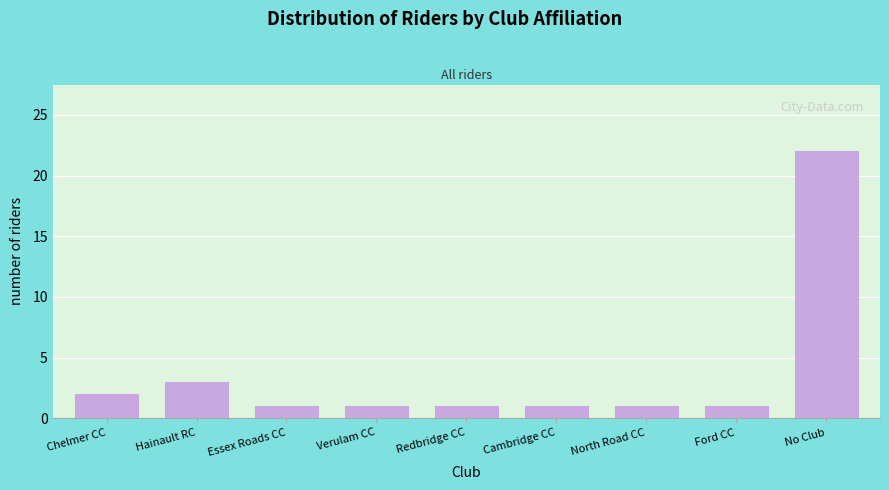

Reading right to left, what are all the values shown in this chart?

No Club=22	Ford CC=1	North Road CC=1	Cambridge CC=1	Redbridge CC=1	Verulam CC=1	Essex Roads CC=1	Hainault RC=3	Chelmer CC=2